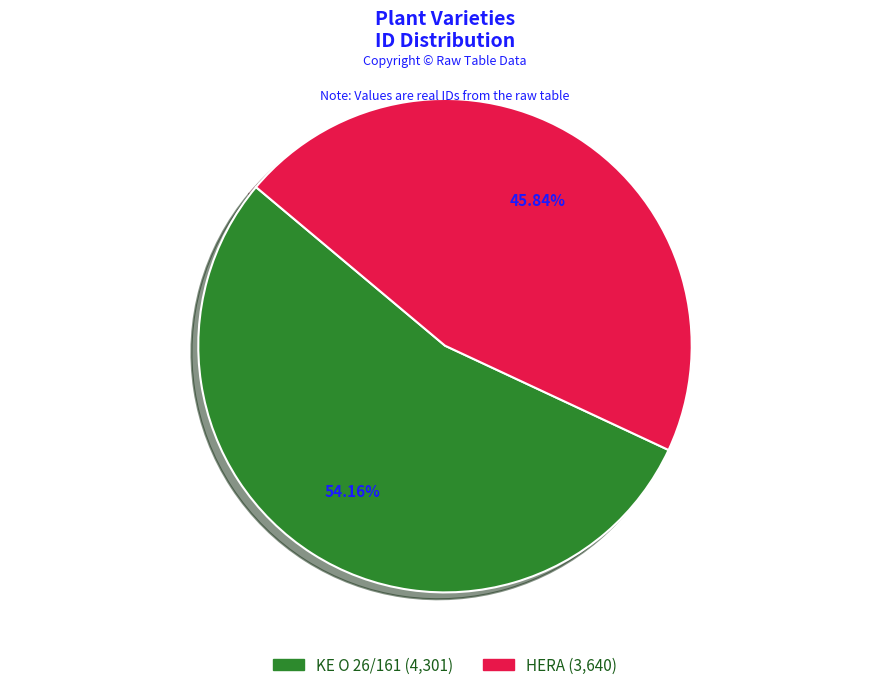

What is the total percentage of HERA and KE O 26/161?

100.0%